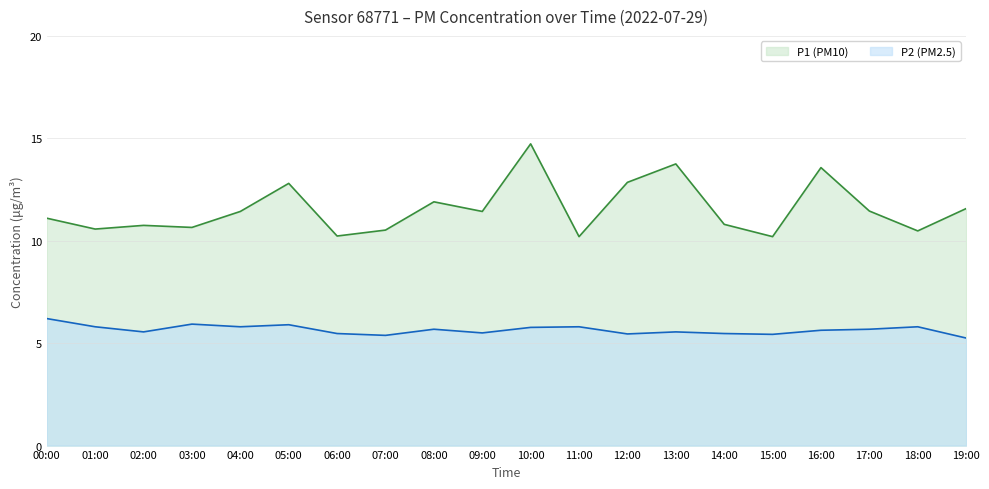

True or false: P1 has a value of 6.6 at 07:00.

False